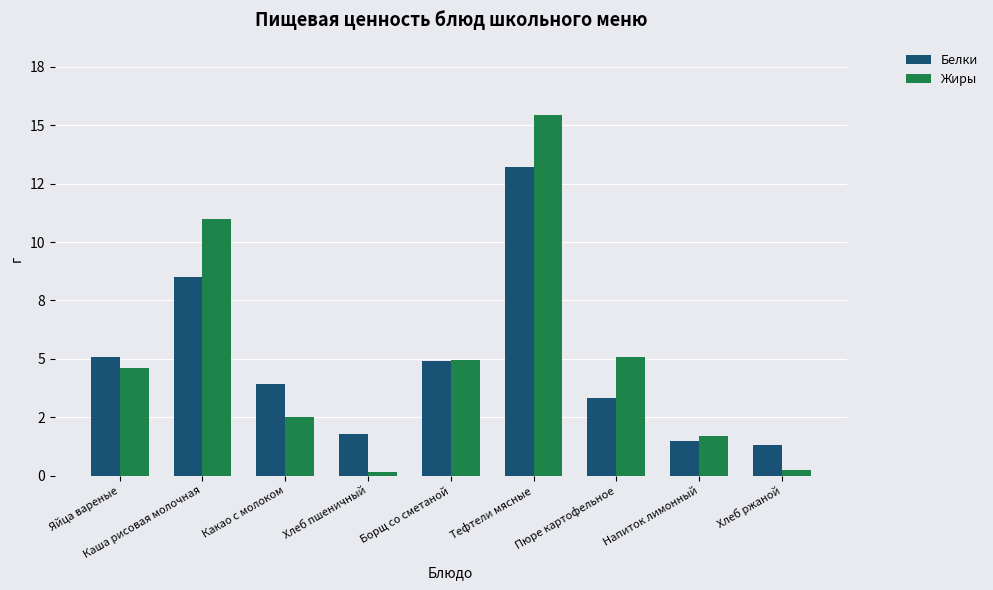

What are all the series names shown in the legend?

Белки, Жиры